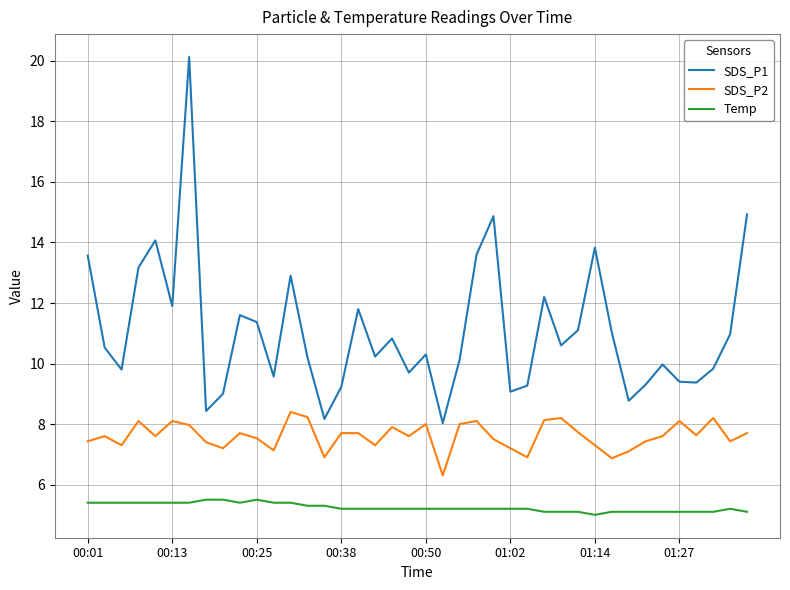

What is the difference between the maximum and minimum values in the SDS_P2 series?

2.1